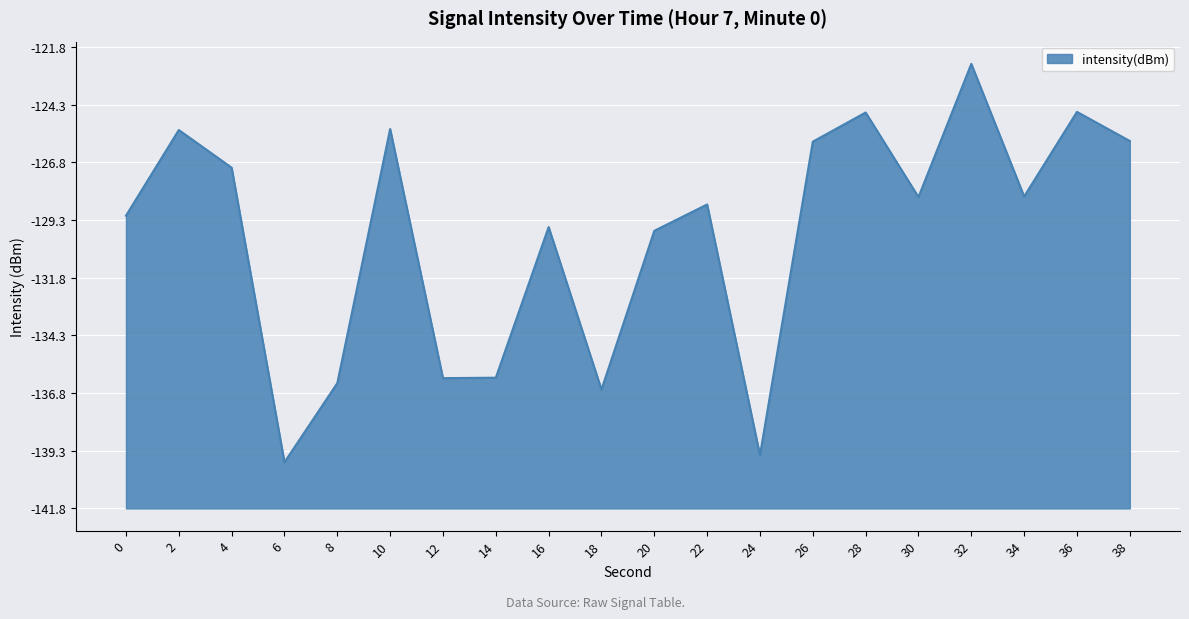

Between 24 and 34, which is larger?

34